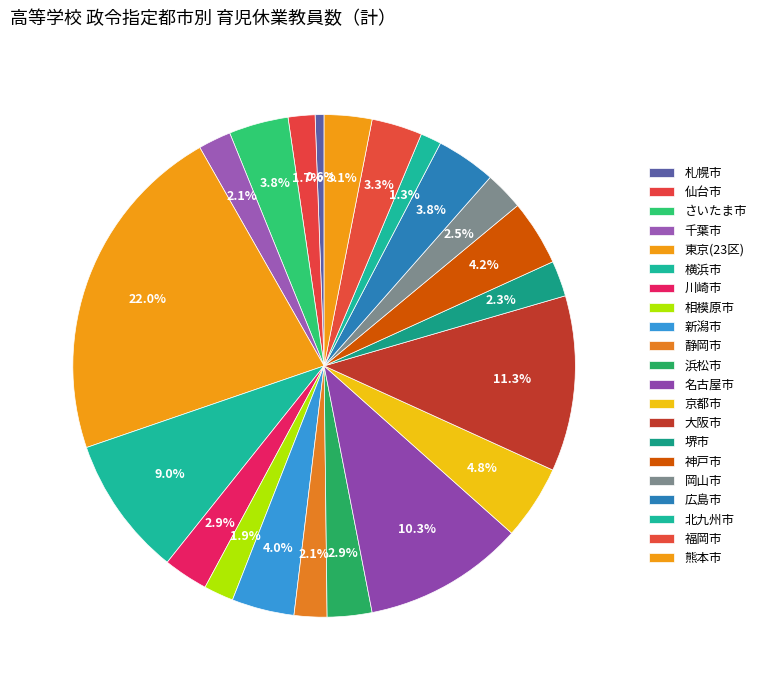

Is there any slice that represents more than half of the pie?

No